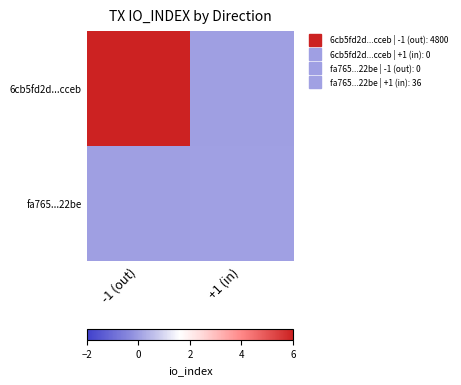

Between -1 (out) and +1 (in), which is larger?

-1 (out)